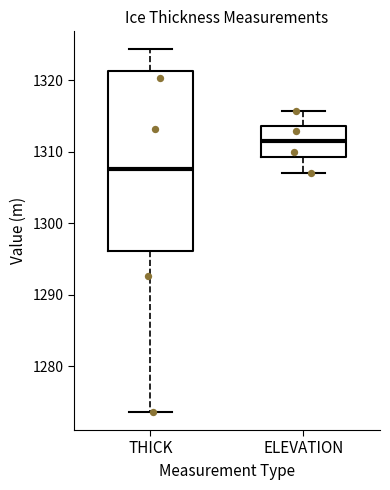

Reading left to right, transcribe this box plot: for each box, give where its median line is, the range the box spans, and where its two whiskers end, as read against the y-axis. The values are not printed on the chart, so give them approximately, as read against the axis.

THICK: median 1308, box 1296 to 1321, whiskers 1274 to 1324
ELEVATION: median 1311, box 1309 to 1314, whiskers 1307 to 1316